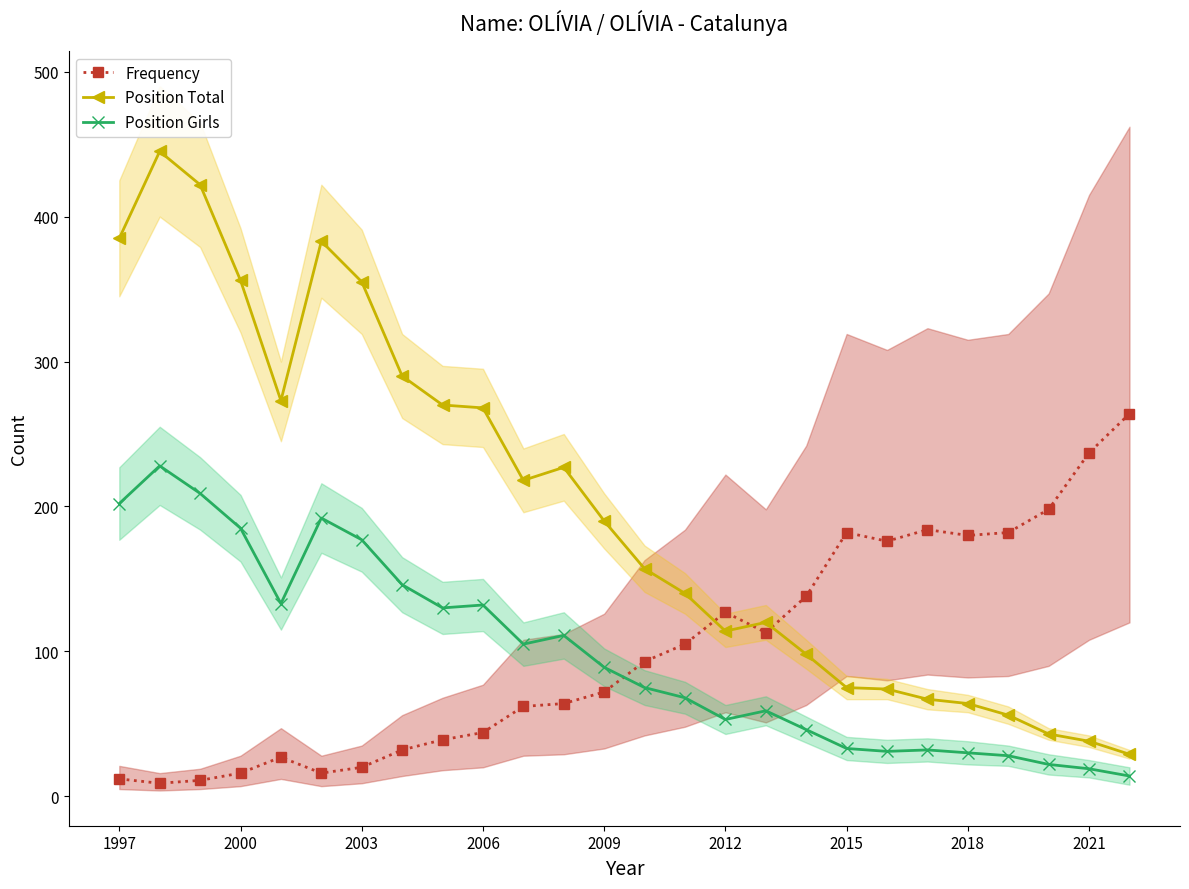

After their last crossing, which series has the higher values: Position Total or Frequency?

Frequency